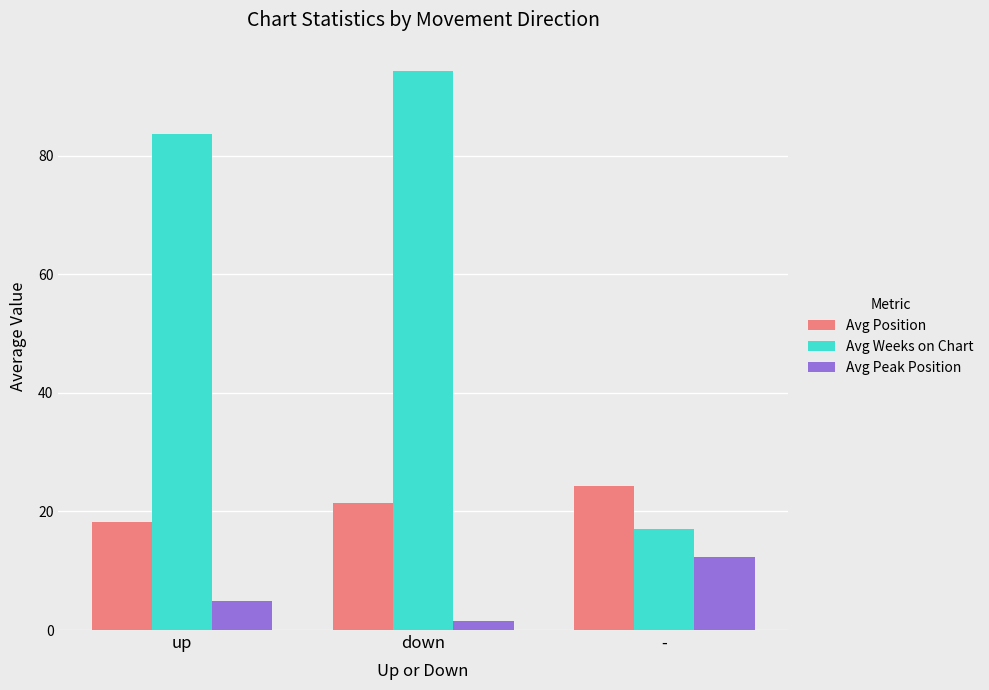

How many data points does each series have?

3